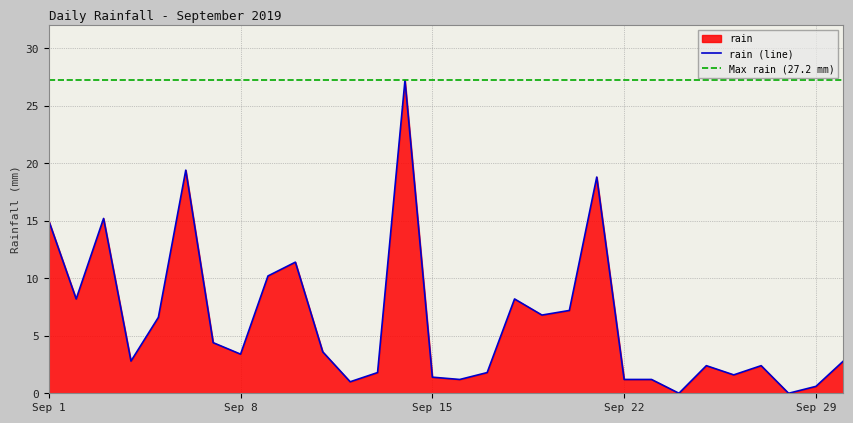

Is it true that rain (line) equals 25.8 at Sep 1?

False